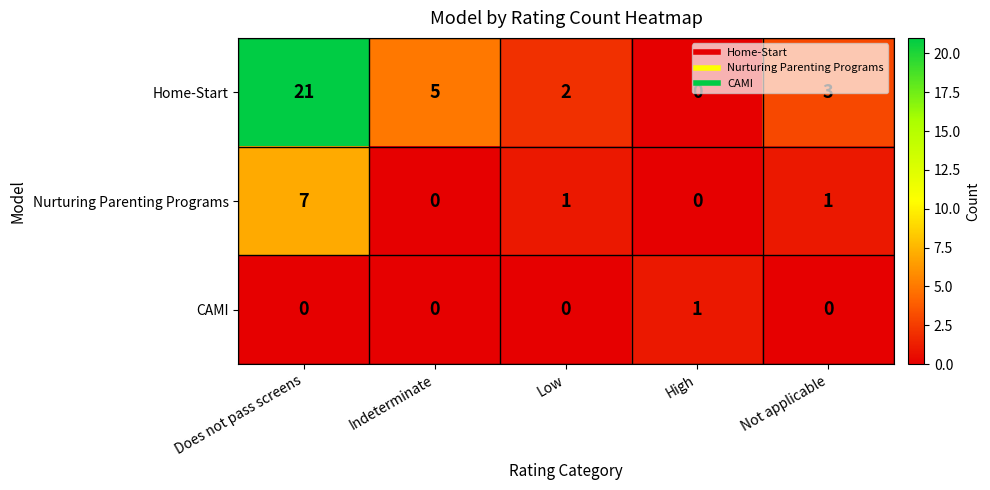

What is the difference between the Home-Start values at High and Not applicable?

3